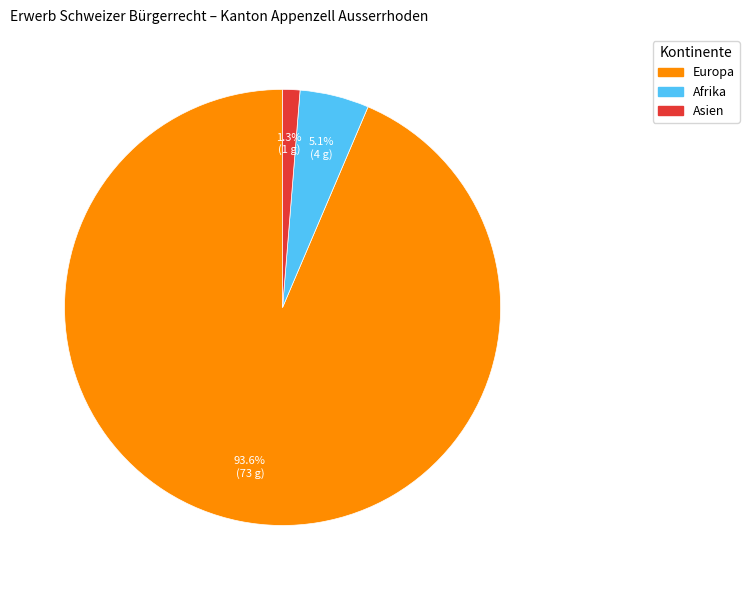

Combined, what portion of the pie is Europa and Afrika?

98.7%